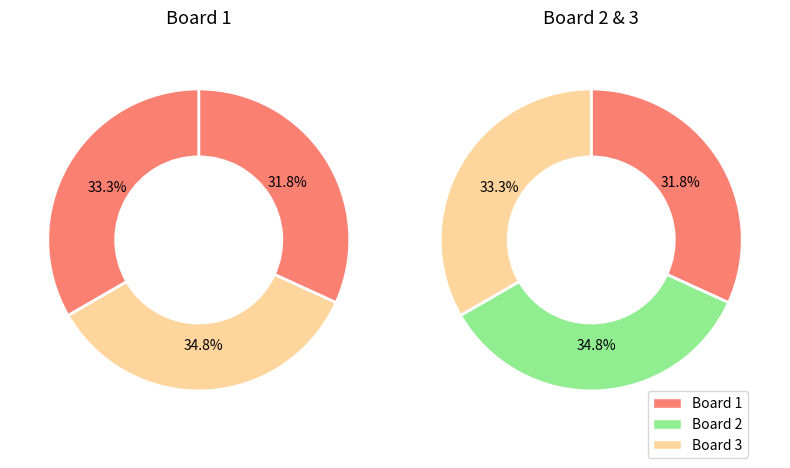

Is it true that Board 2 is 46% of the pie?

False